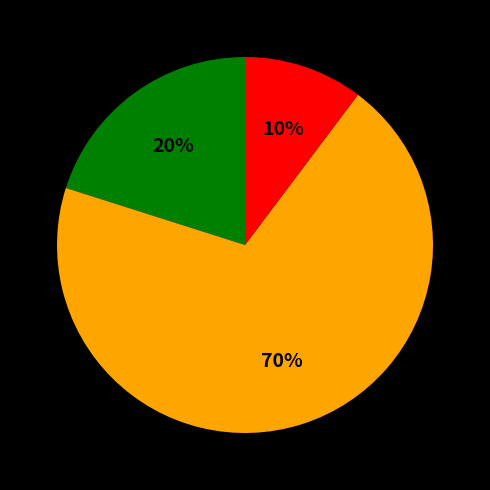

Is there any slice that represents more than half of the pie?

Yes